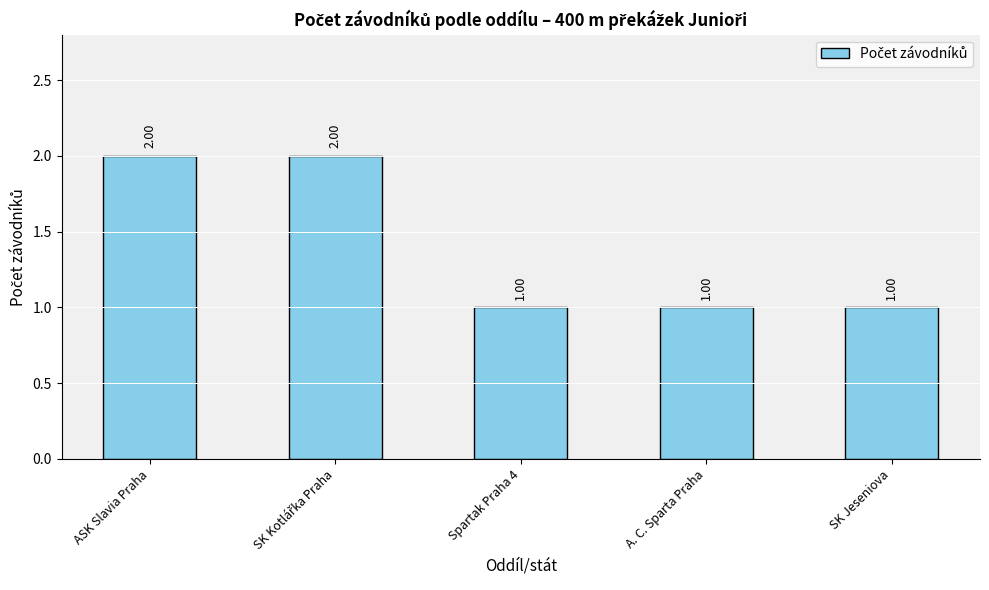

What is the sum of all values?

7